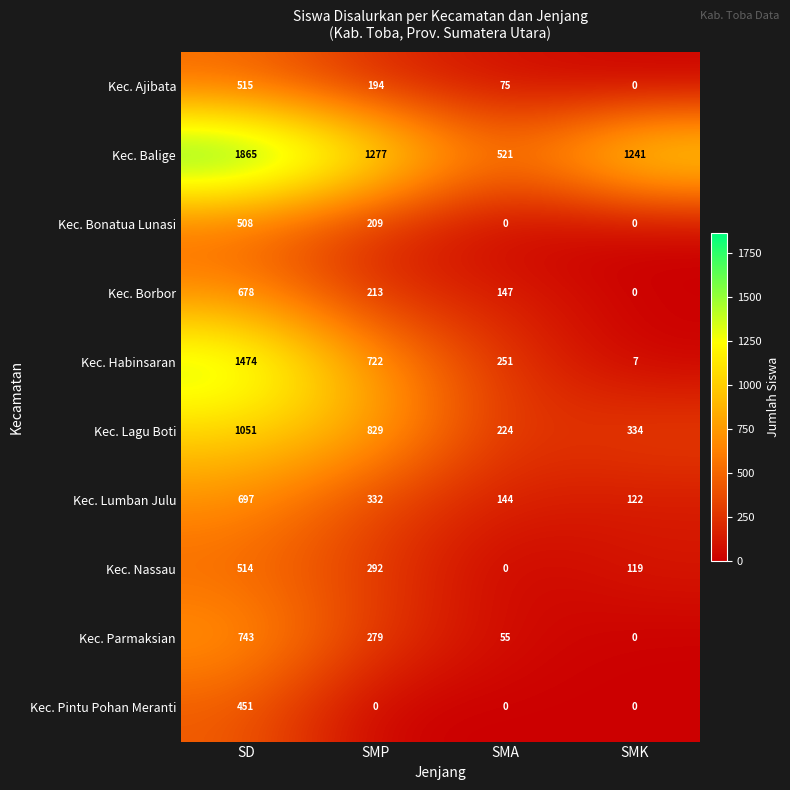

Where is Kec. Ajibata nearest to the value 257?

SMP